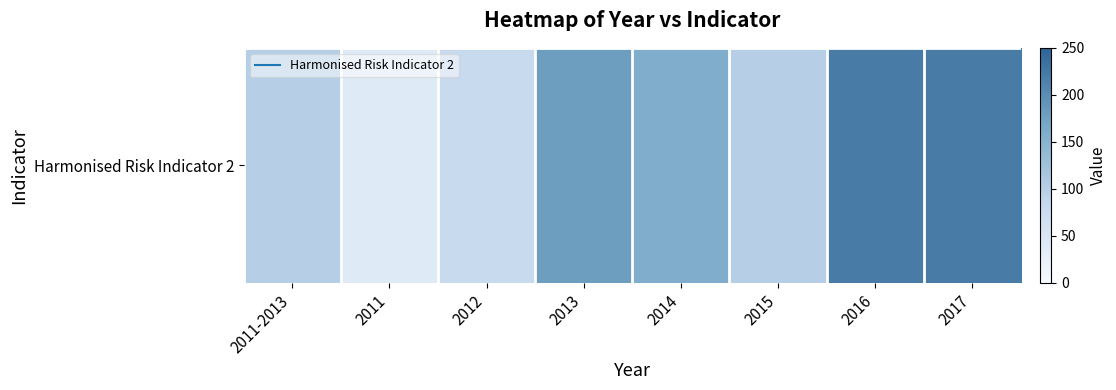

What is the difference between the maximum and second lowest values?

140